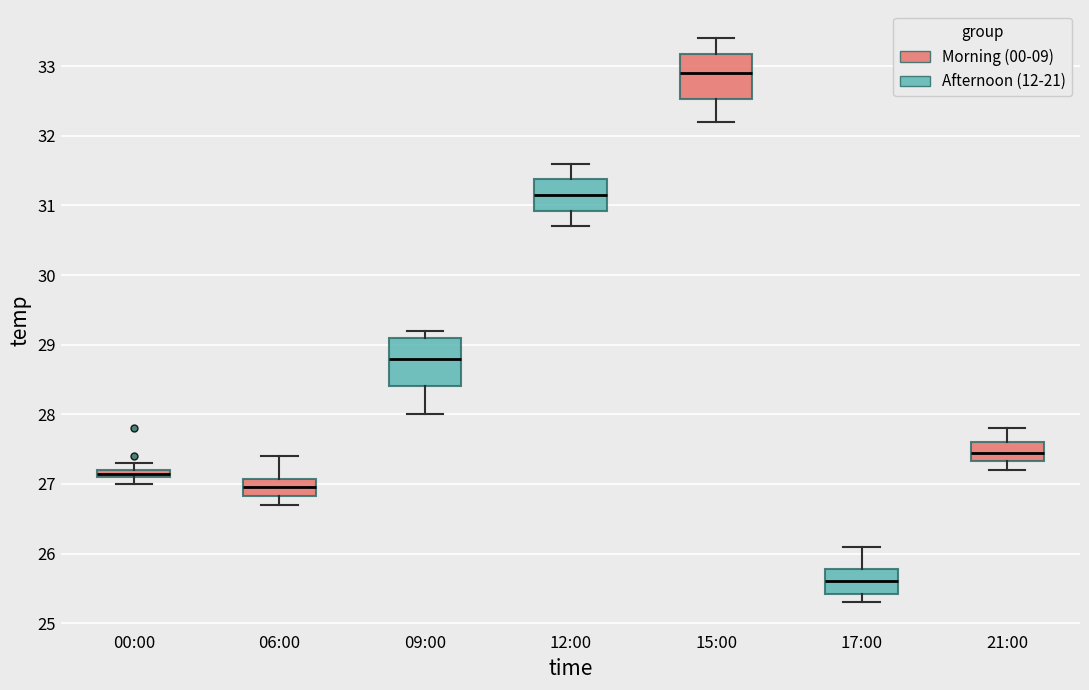

Which box has the highest median line?

15:00